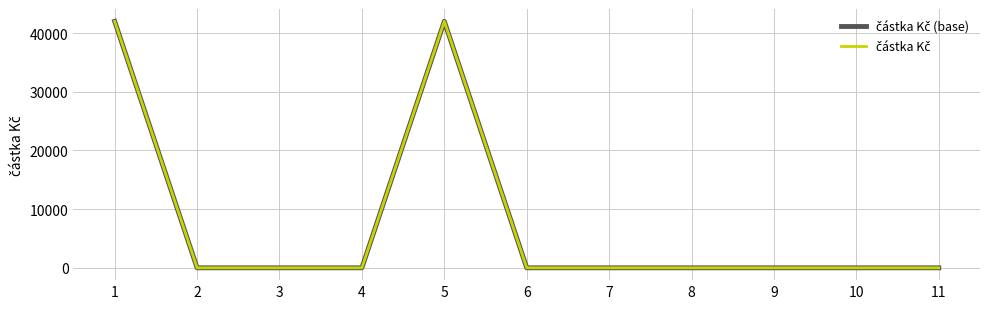

True or false: částka Kč (base) and částka Kč cross at least once.

False